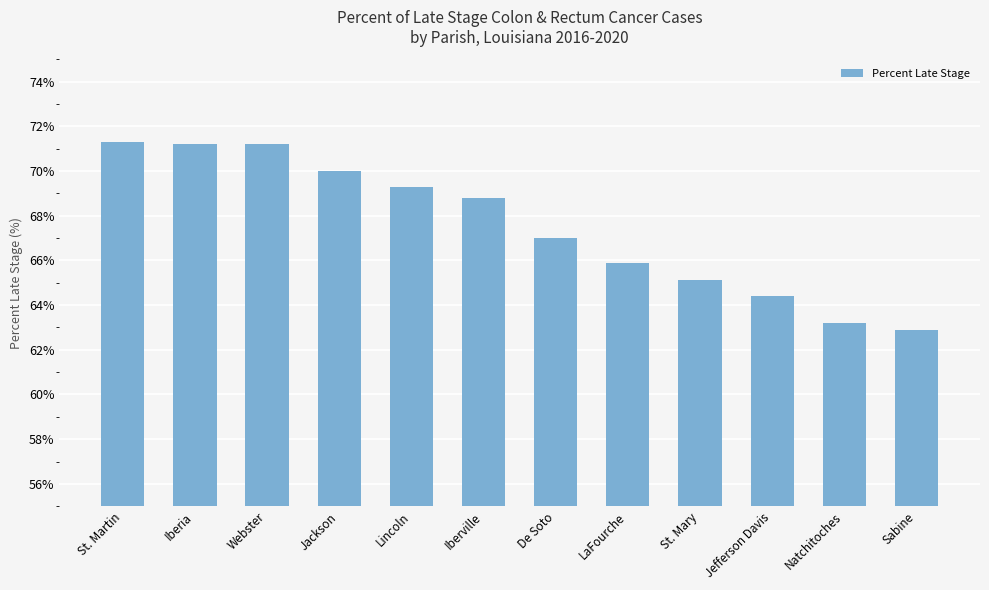

What is the greatest value displayed?

71.3